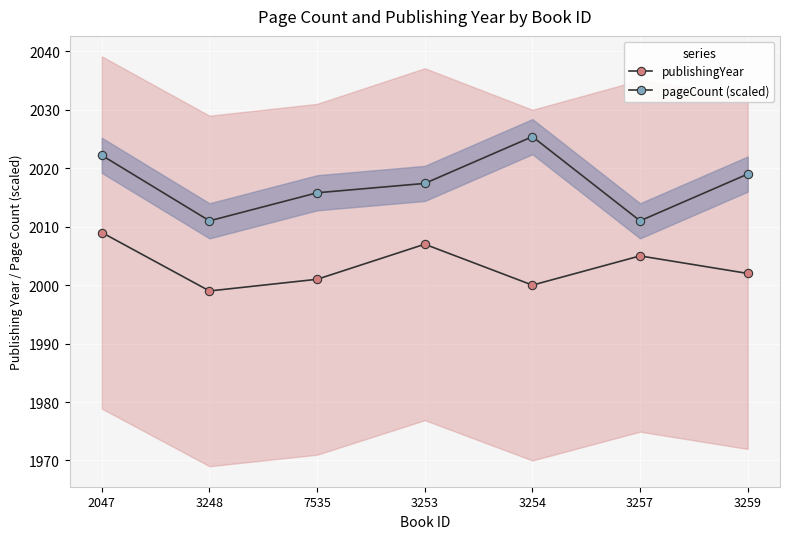

True or false: publishingYear and pageCount (scaled) intersect in this chart.

False